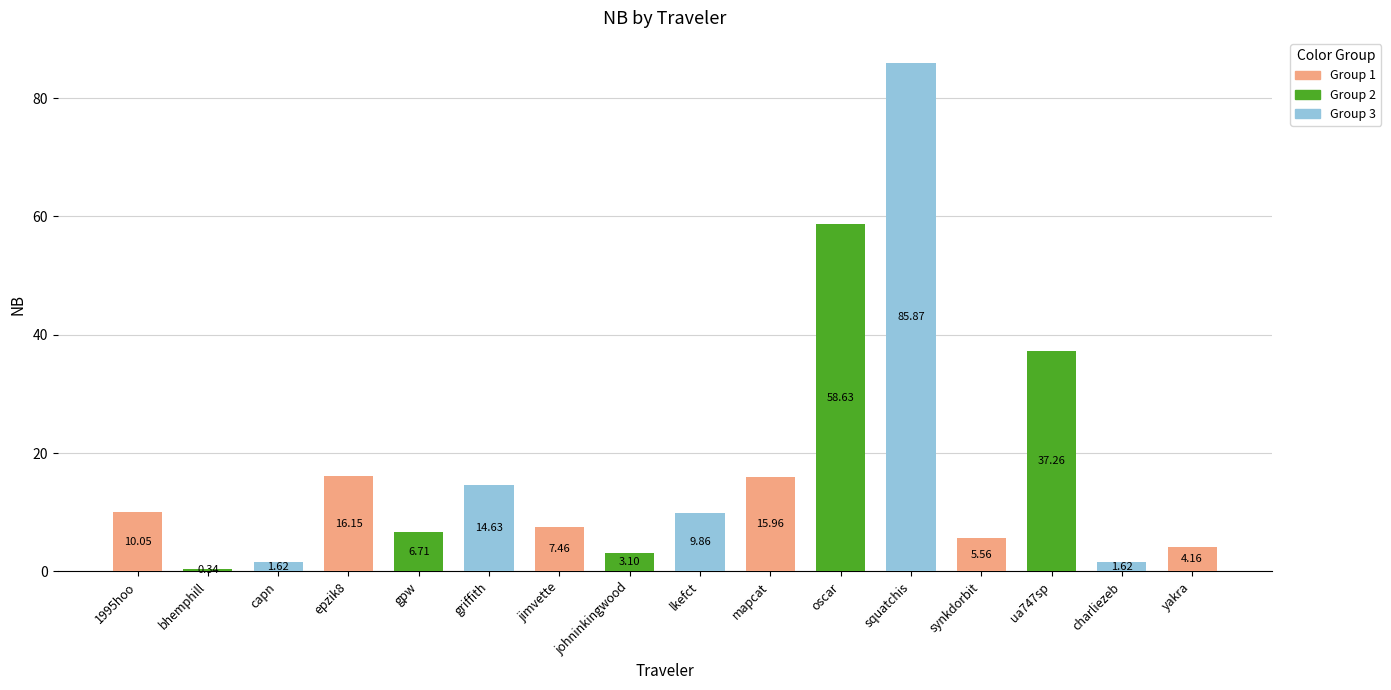

The value at squatchis is 85.9. True or false?

True